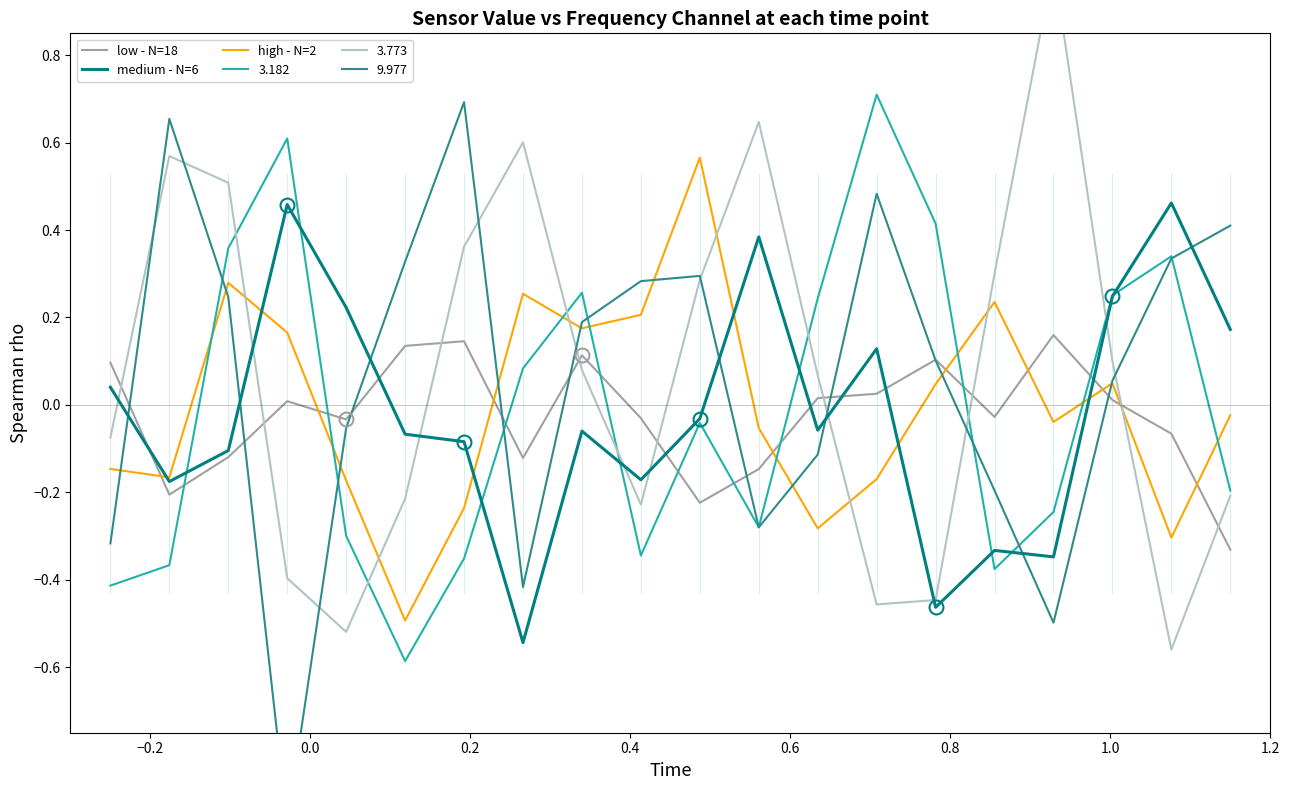

Which series has the largest range (max minus min)?

high - N=2